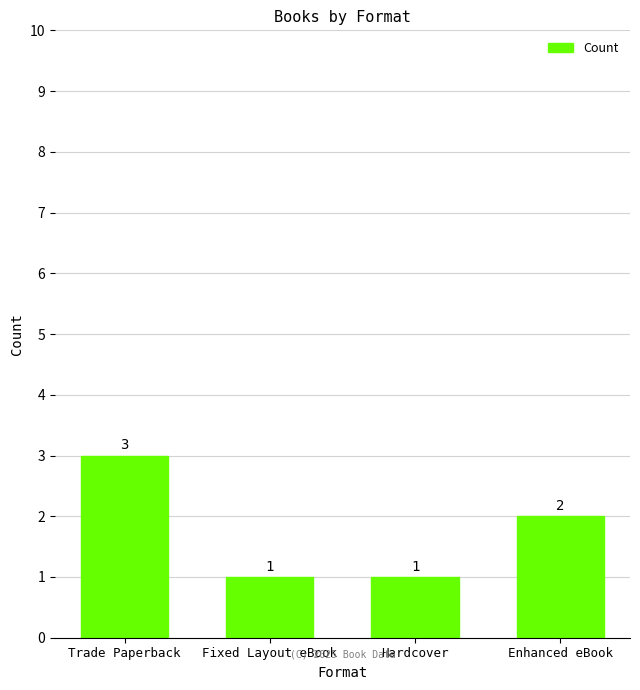

What is the maximum value shown in the chart?

3